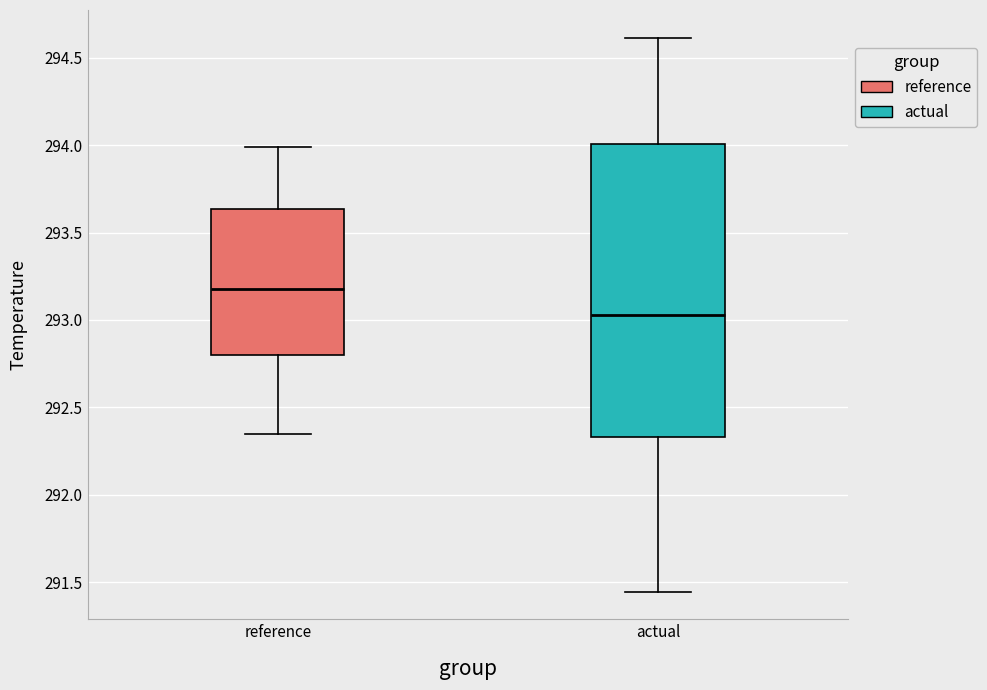

Reading left to right, transcribe this box plot: for each box, give where its median line is, the range the box spans, and where its two whiskers end, as read against the y-axis. The values are not printed on the chart, so give them approximately, as read against the axis.

reference: median 293.20, box 292.80 to 293.65, whiskers 292.35 to 294.00
actual: median 293.05, box 292.35 to 294.00, whiskers 291.45 to 294.60